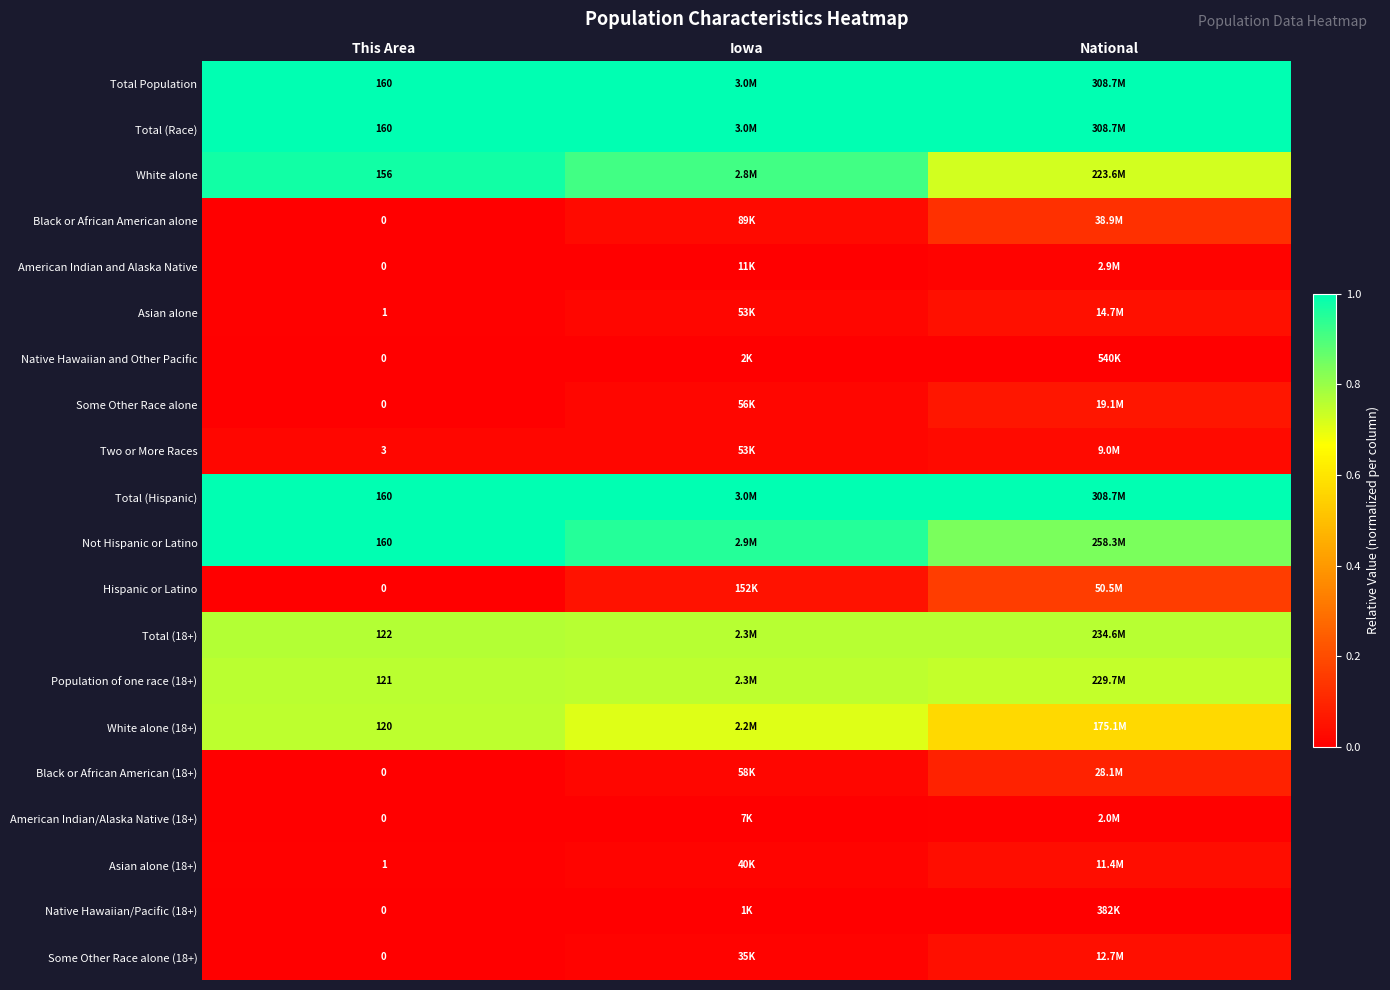

What is the average value of the Total Population series?

1.0